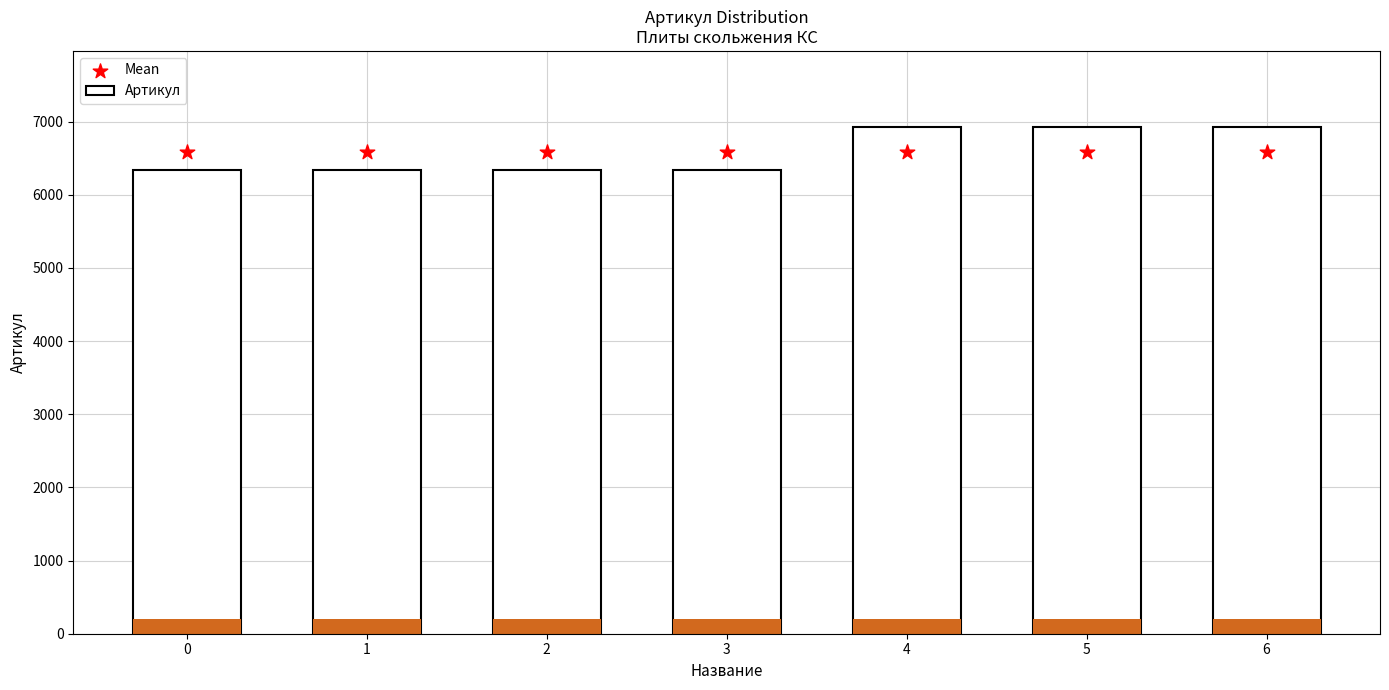

Which series has the widest spread of Y values?

Артикул